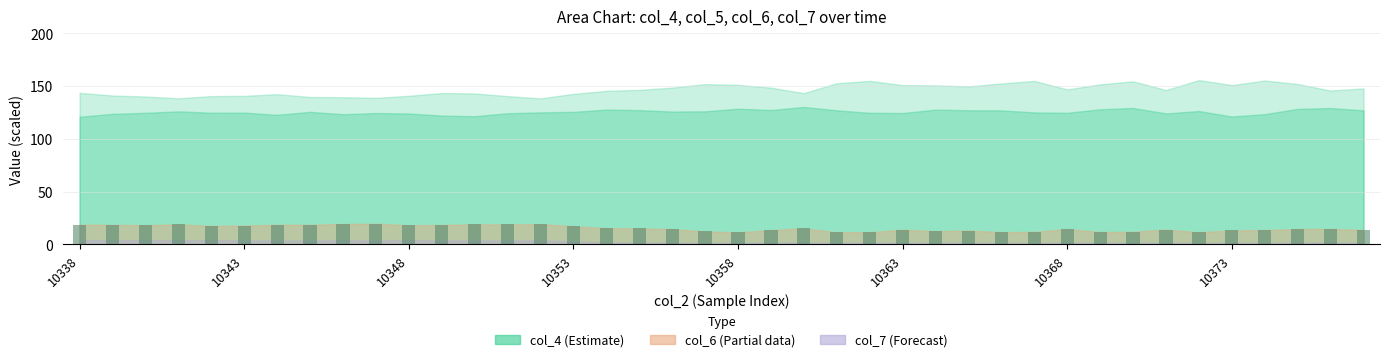

What is the difference between the second highest and minimum values?

8.0